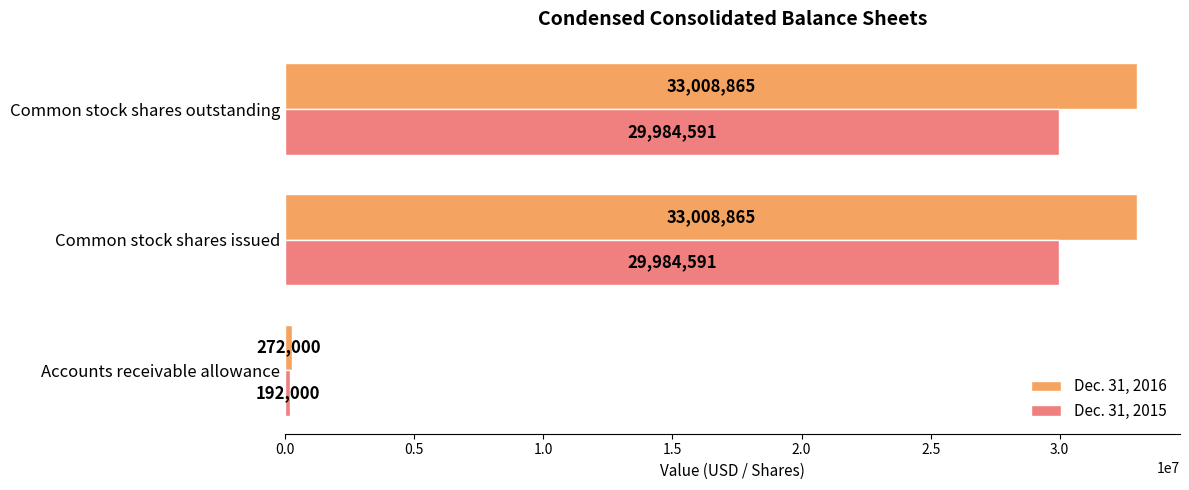

Is the value of Dec. 31, 2016 at Common stock shares issued greater than the value of Dec. 31, 2015 at Common stock shares issued?

Yes